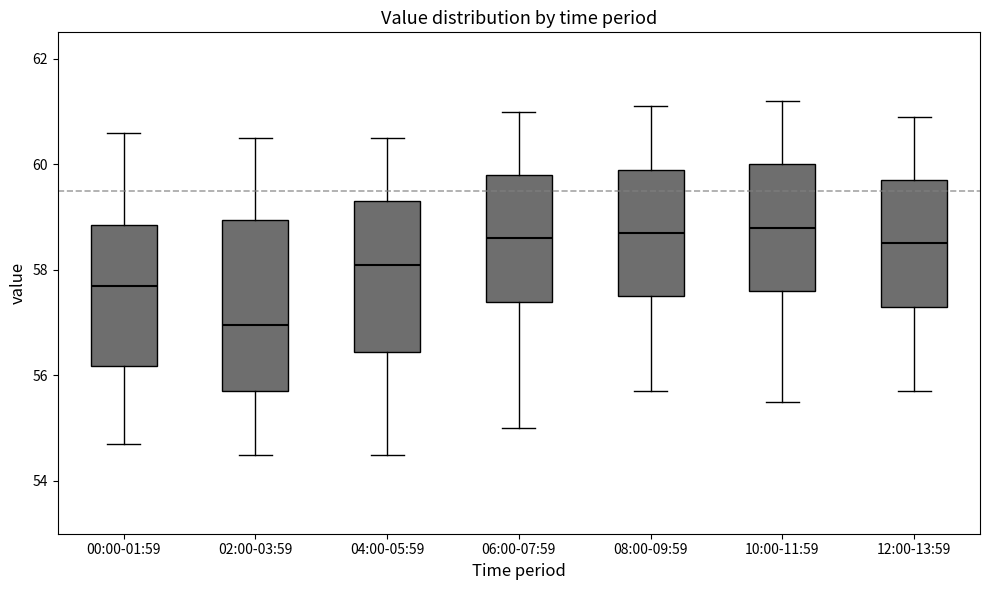

Comparing the boxes themselves (not the whiskers), which one is the tallest?

02:00-03:59